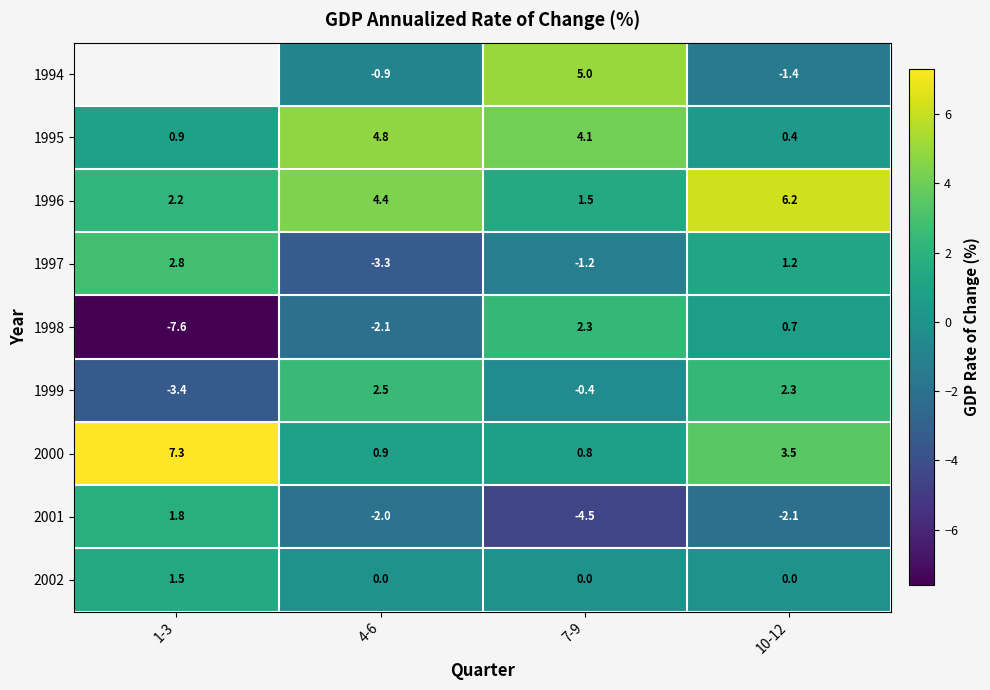

What is the sum of all 2002 values?

1.5